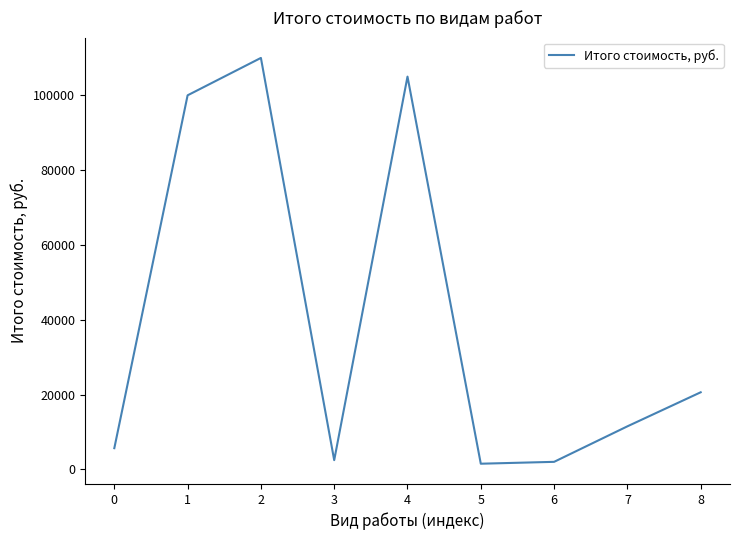

True or false: the data shows 100000 at 1.

True